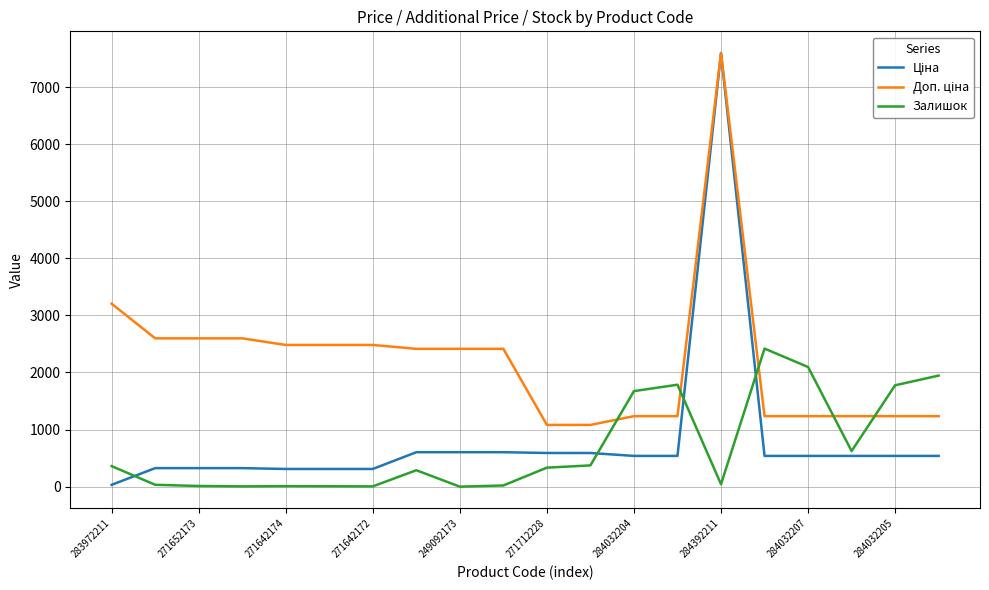

What is the greatest value displayed?

7596.5